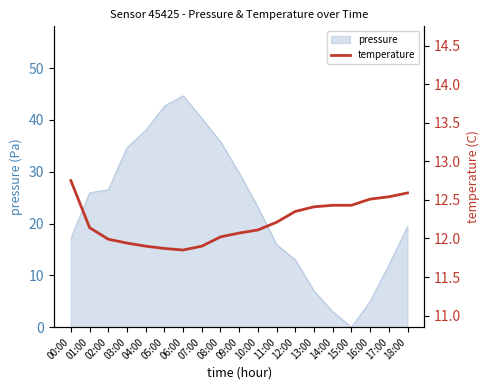

Which category has the lowest value in the pressure series?

15:00